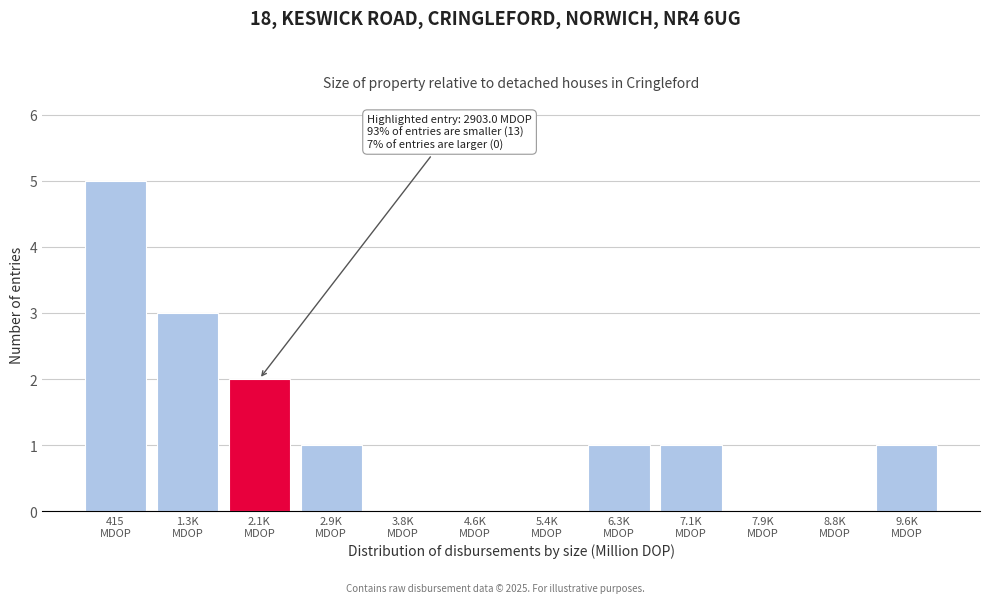

What is the greatest value displayed?

5